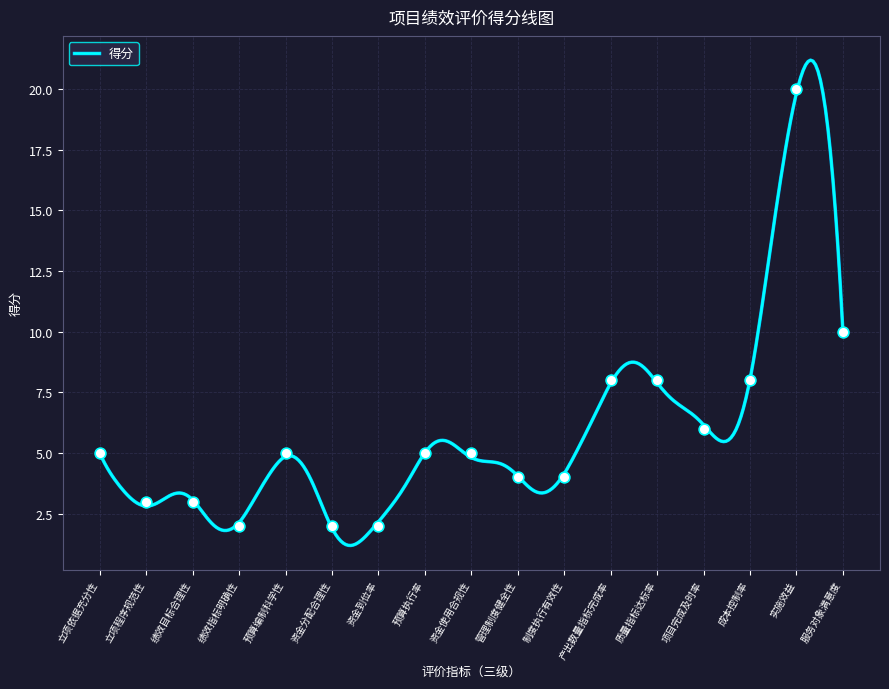

What is the ratio of the value at 项目完成及时率 to the value at 实施效益?

0.3